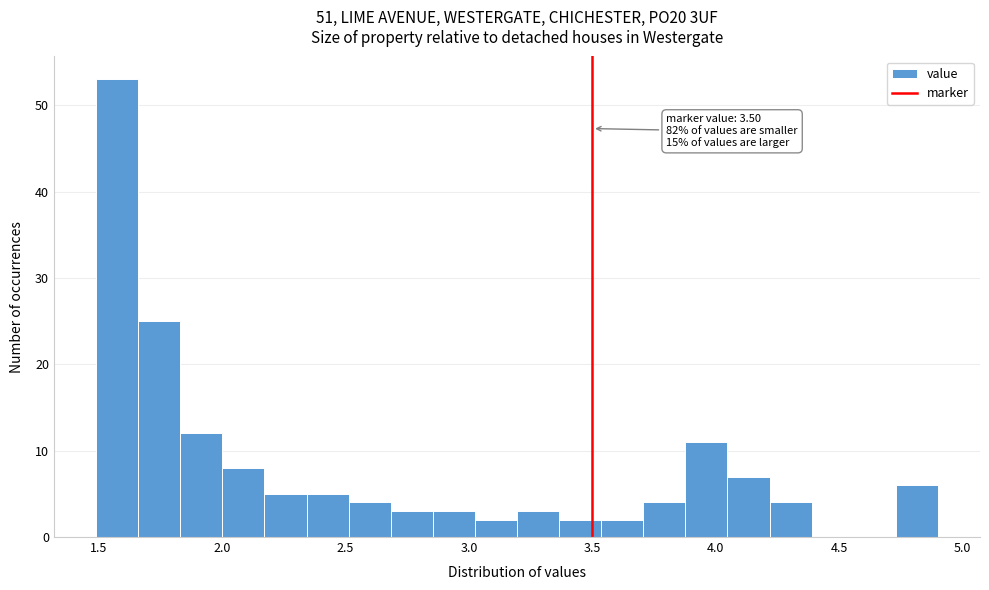

Around what value on the x-axis is the tallest bar? Give the approximate position of its centre, as read against the axis.

1.60